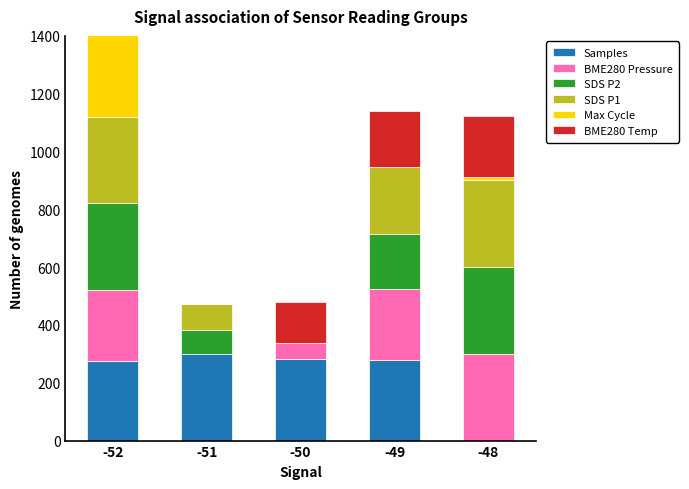

Is the value of BME280 Temp at -48 greater than the value of BME280 Pressure at -51?

Yes